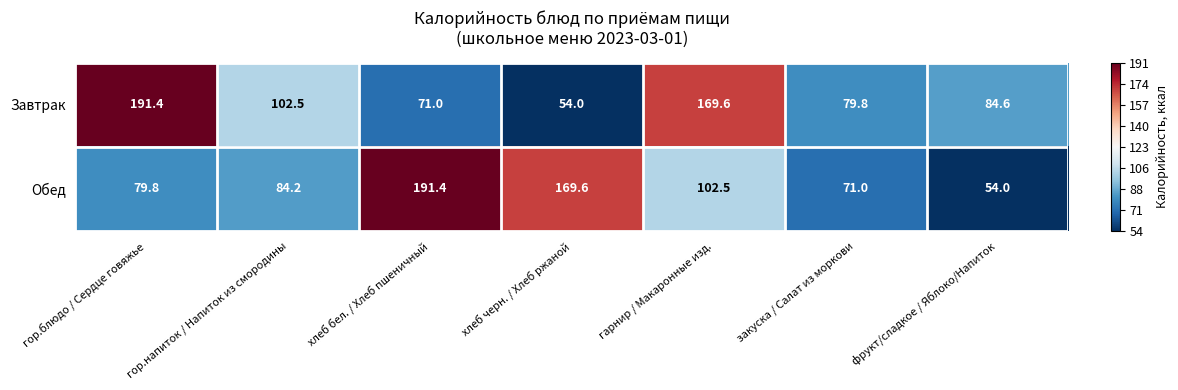

Which series changed the most between гарнир / Макаронные изд. and фрукт/сладкое / Яблоко/Напиток?

Завтрак